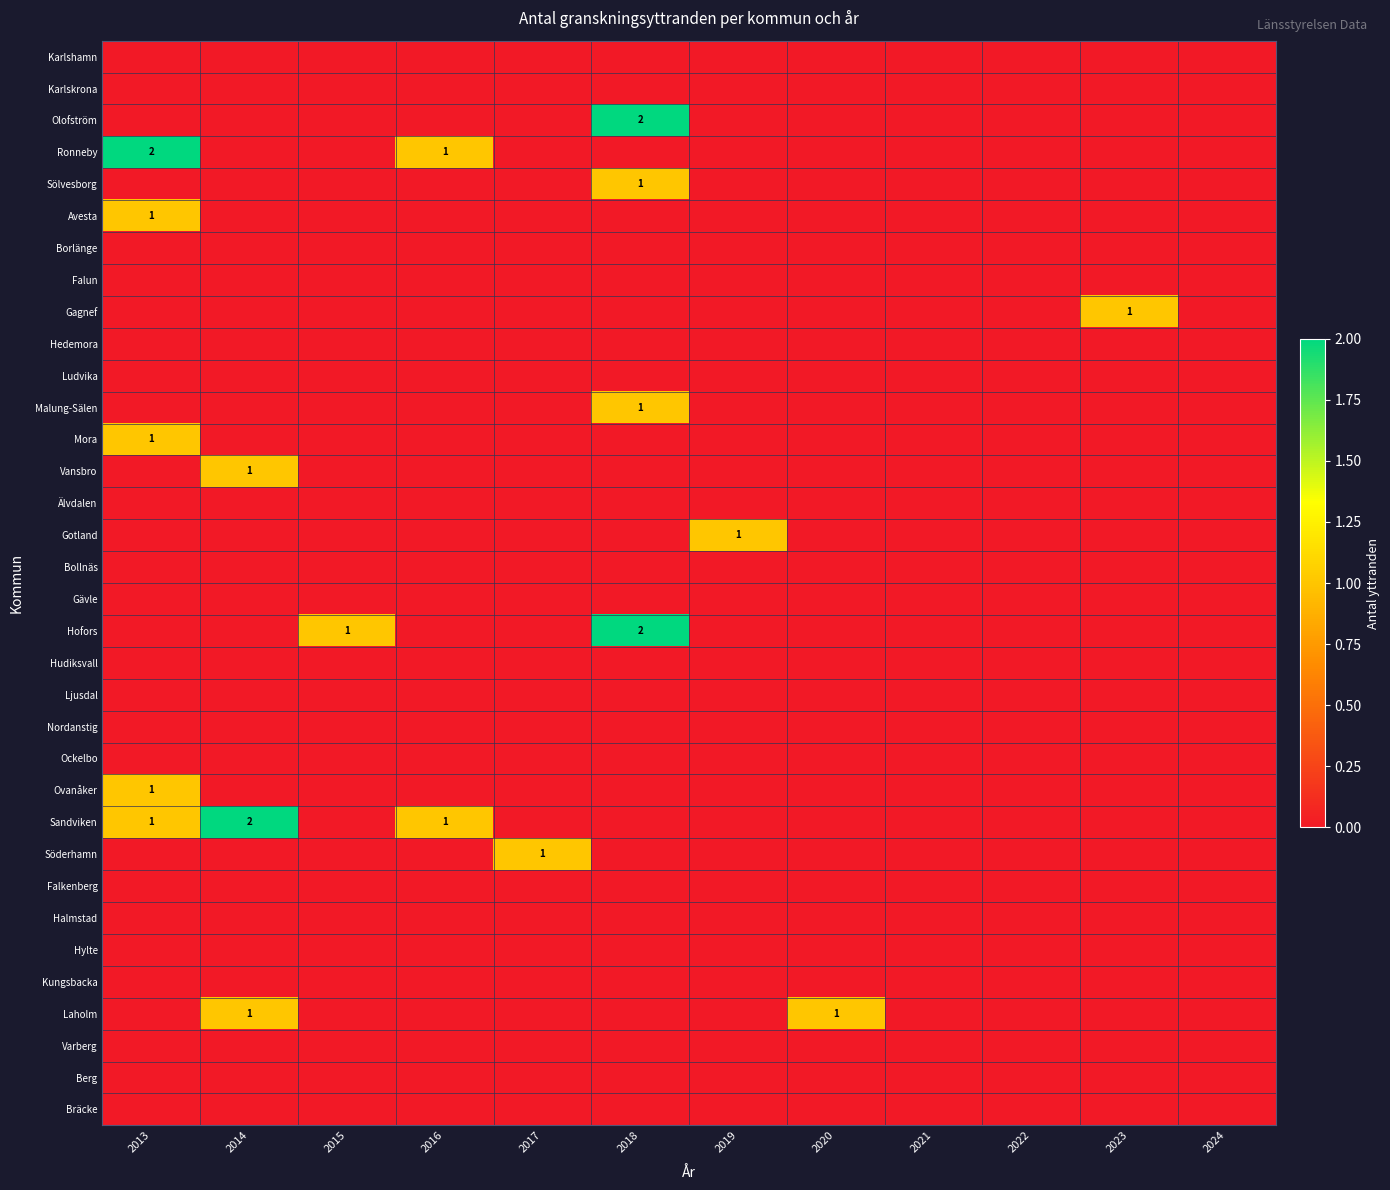

Between 2020 and 2022, which series saw the biggest shift?

Laholm